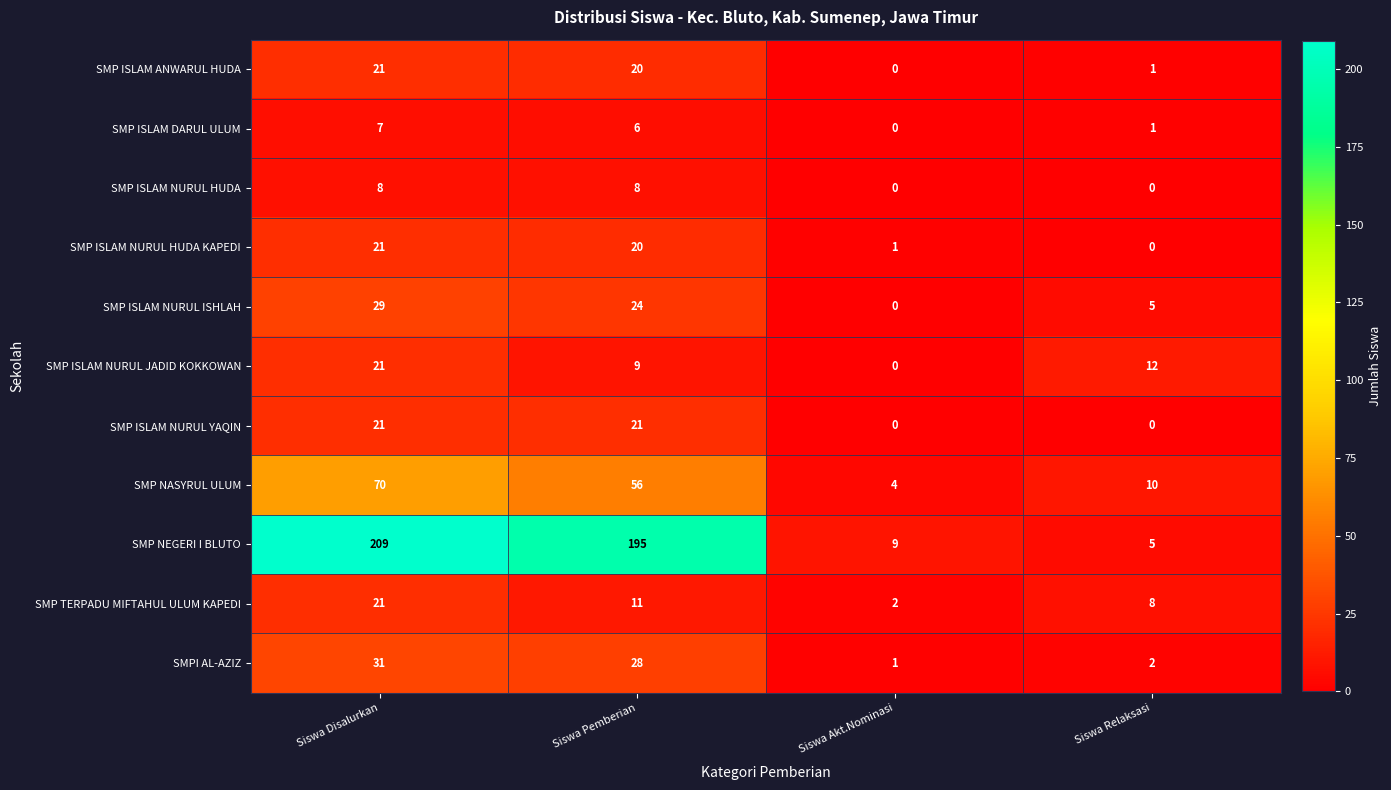

Is it true that SMP ISLAM NURUL JADID KOKKOWAN equals 9 at Siswa Pemberian?

True